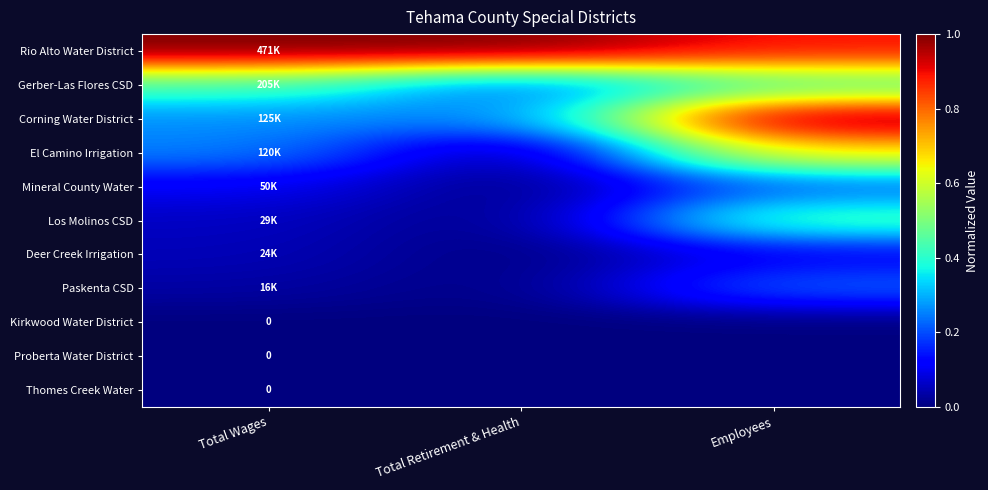

The Rio Alto Water District series shows 0.7 at Total Wages. True or false?

False